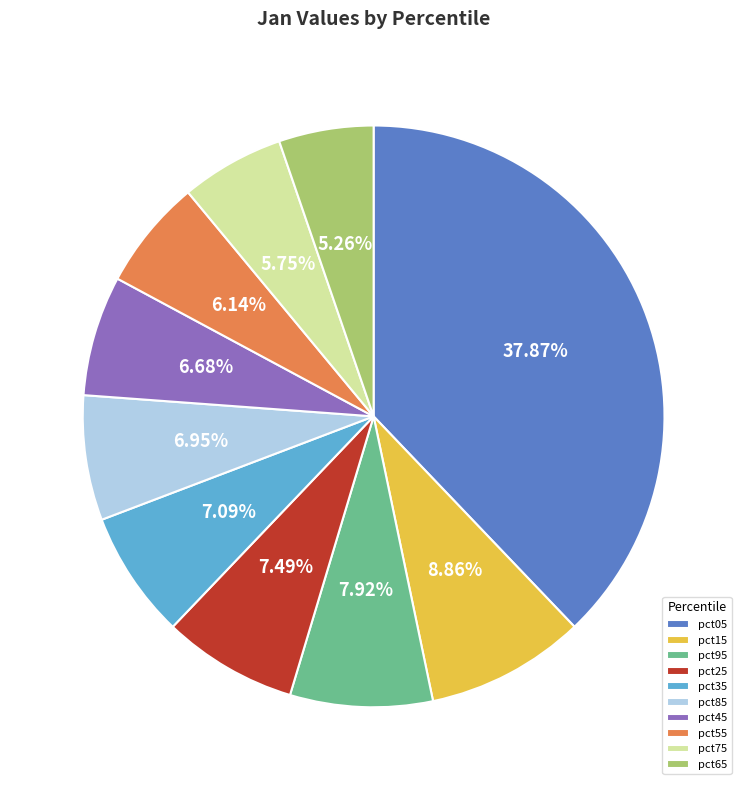

Which has a higher value, pct75 or pct25?

pct25